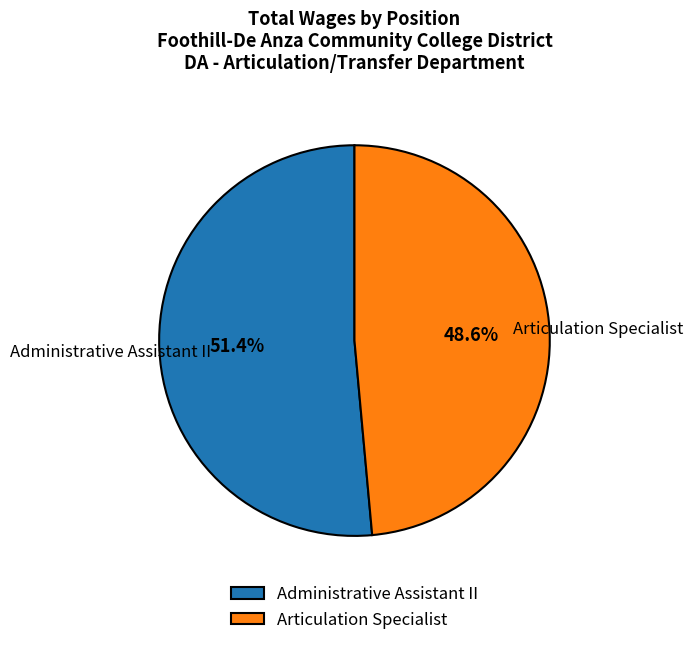

To the nearest percent, what is the difference between the Administrative Assistant II and Articulation Specialist slice percentages?

3%